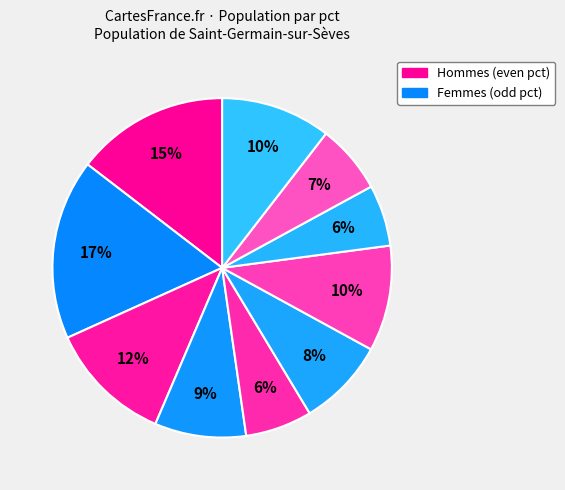

How many slices are in this pie chart?

10